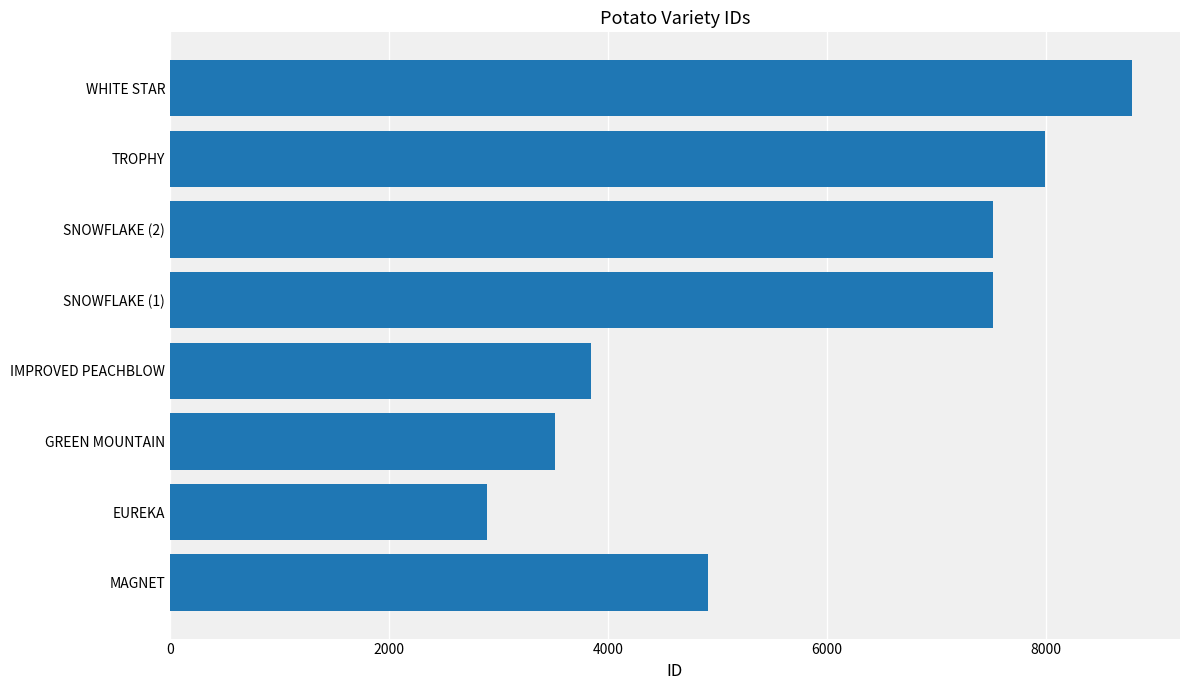

Count the number of categories in the chart.

8